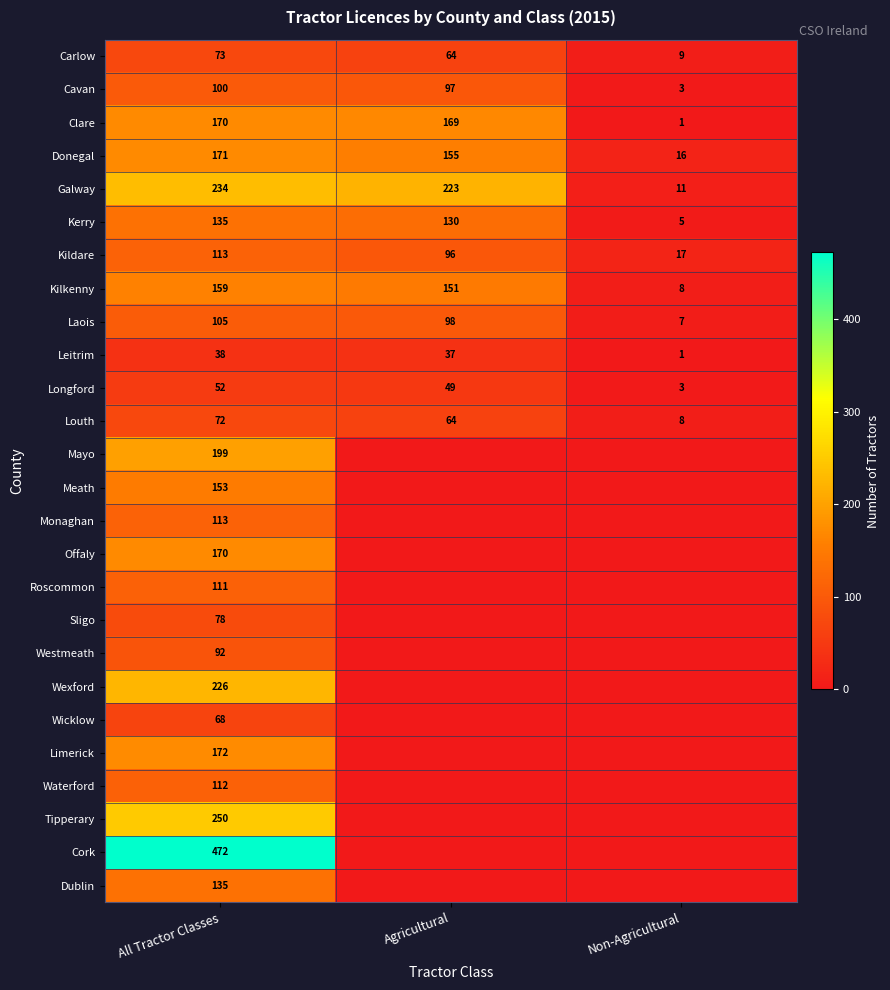

What is the difference between the Carlow values at All Tractor Classes and Non-Agricultural?

64